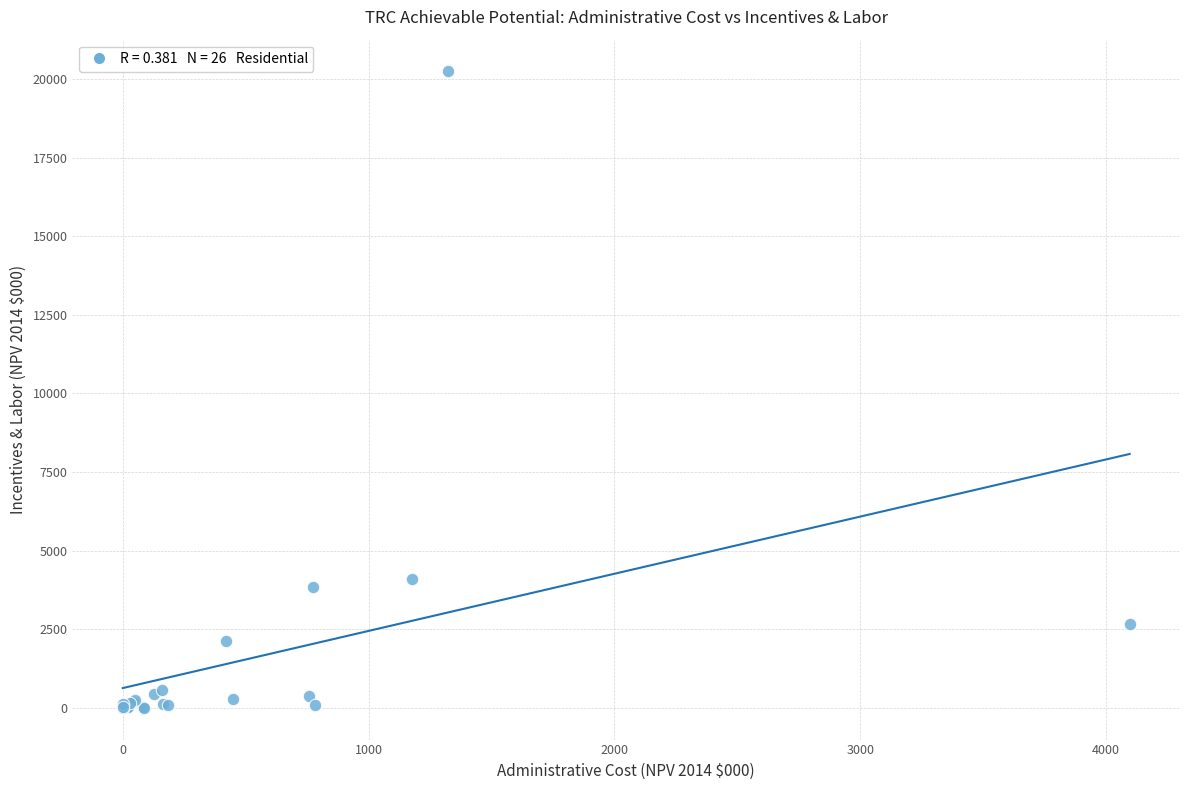

What Y value in the scatter plot is closest to 10120?

4097.5